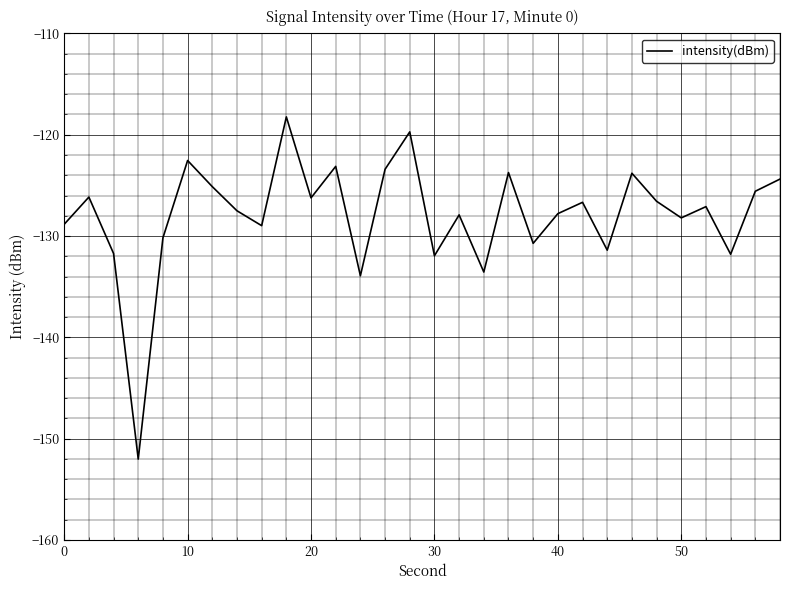

How many lines are shown in the chart?

1